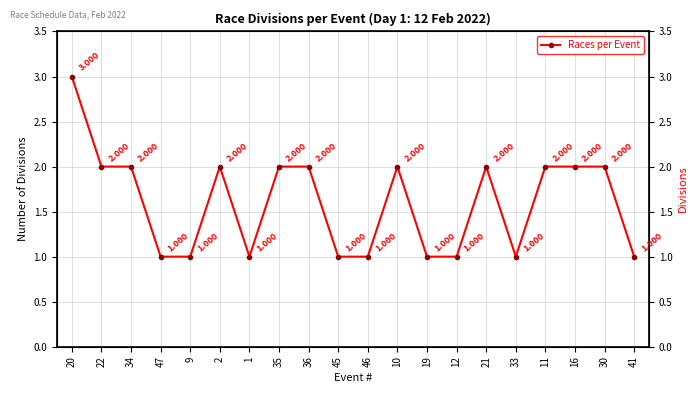

True or false: the data shows 2 at 11.

True